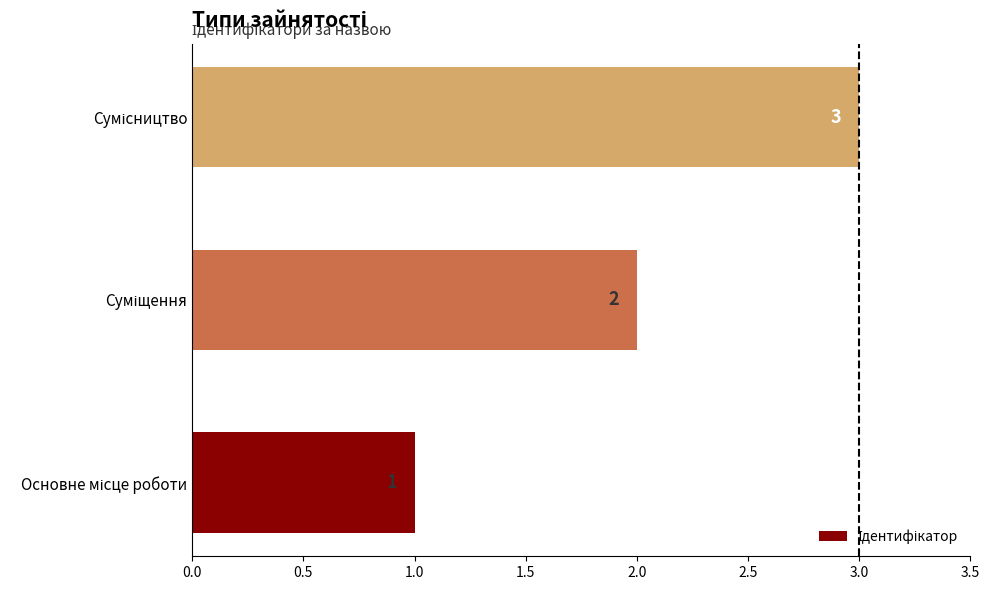

How many values are between 1 and 3?

3